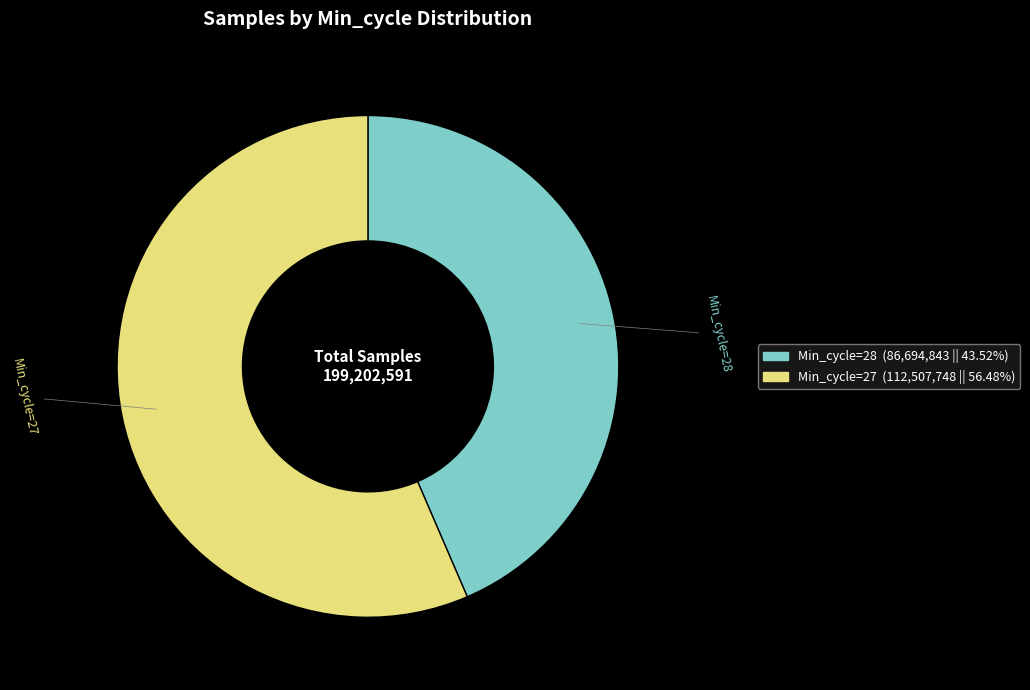

Is there any slice that represents more than half of the pie?

Yes